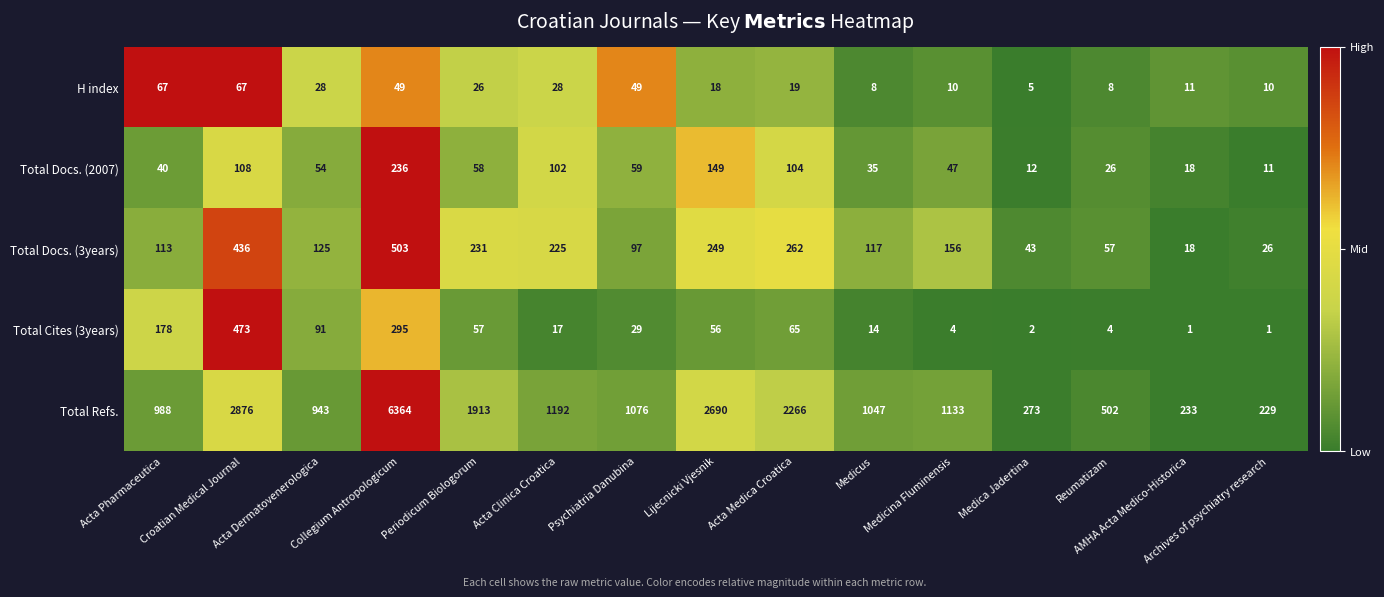

Which series has the largest range (max minus min)?

Total Refs.